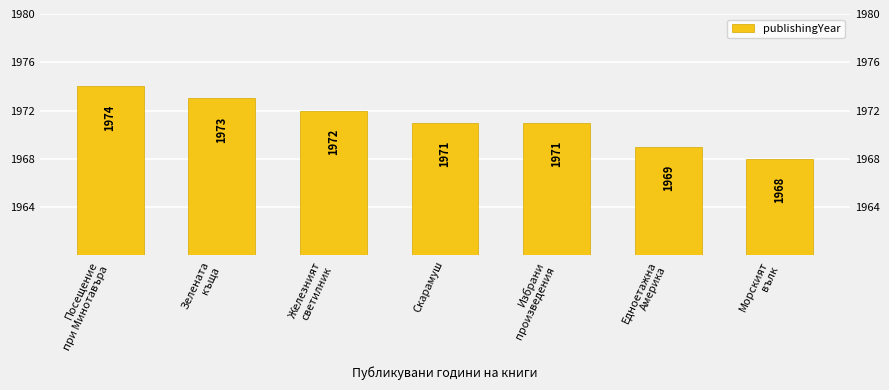

Rank the categories by value from lowest to highest.

Морският
вълк, Едноетажна
Америка, Скарамуш, Избрани
произведения, Железният
светилник, Зелената
къща, Посещение
при Минотавъра